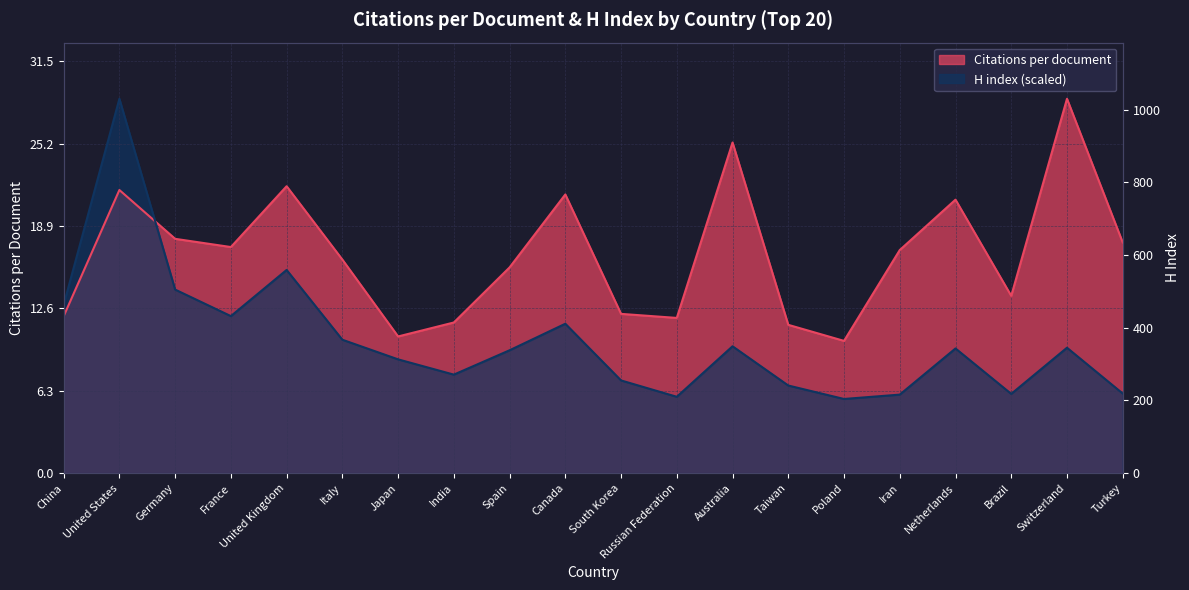

The Citations per document series shows 21.7 at United States. True or false?

True